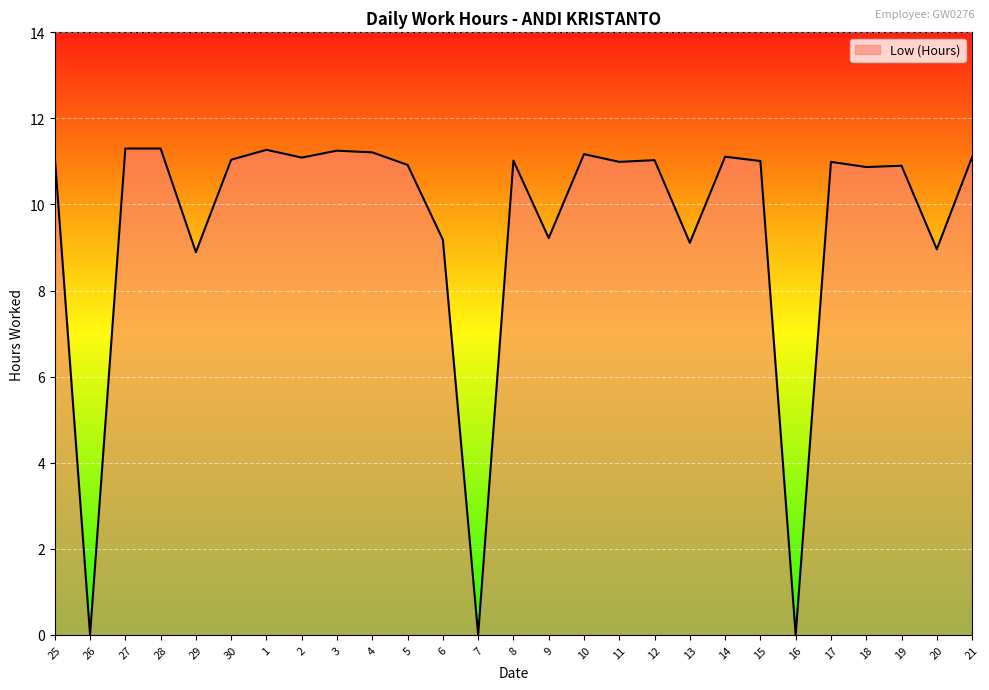

What is the maximum value shown in the chart?

11.3